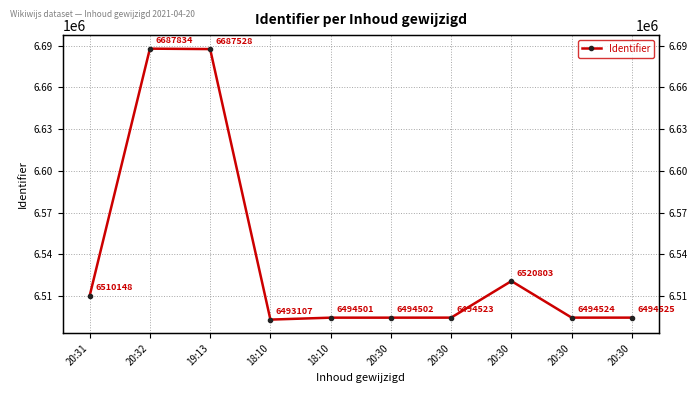

Is this an area chart (filled region under the line)?

No